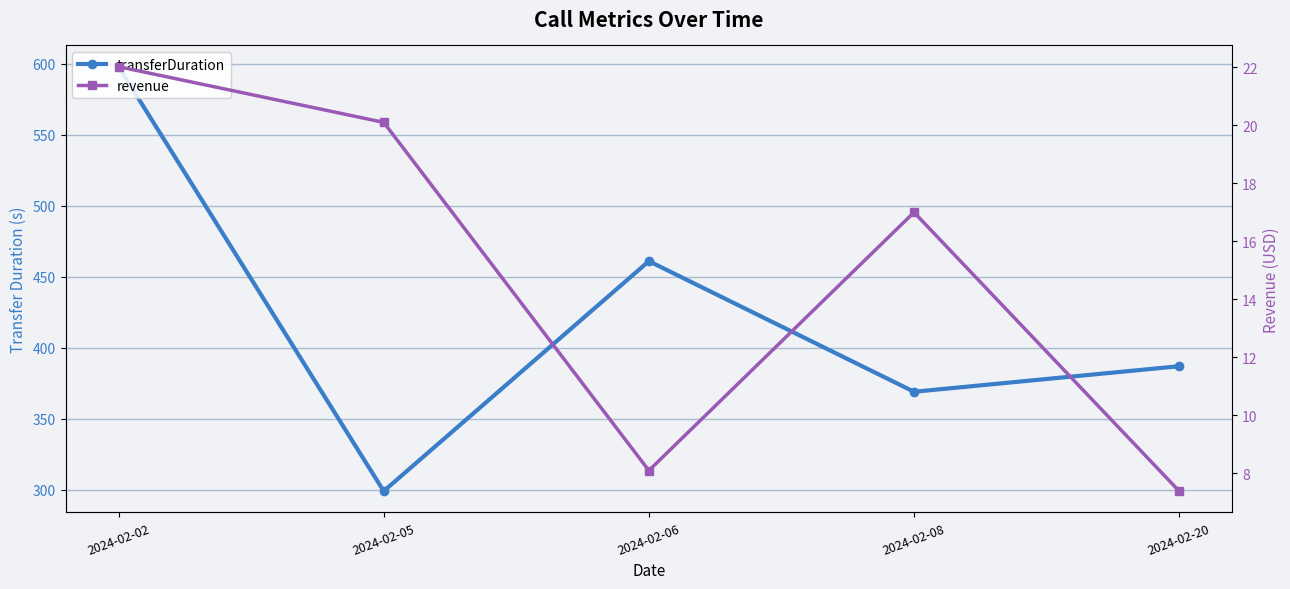

At which label is revenue closest to 14?

2024-02-08